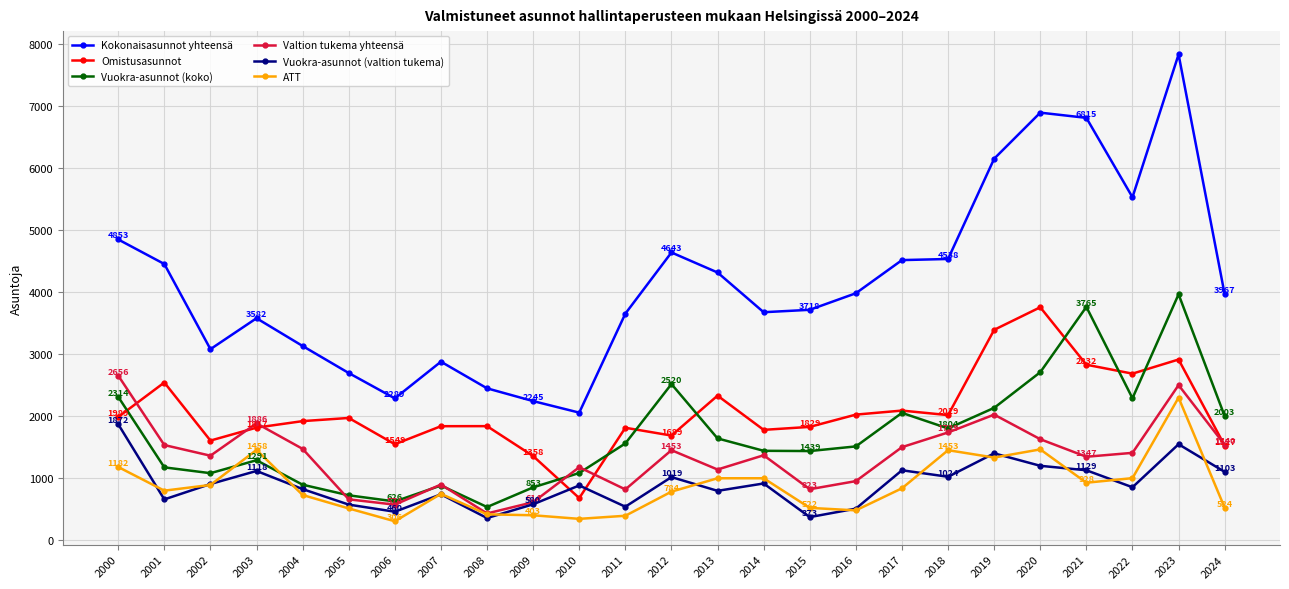

What are all the series names shown in the legend?

Kokonaisasunnot yhteensä, Omistusasunnot, Vuokra-asunnot (koko), Valtion tukema yhteensä, Vuokra-asunnot (valtion tukema), ATT